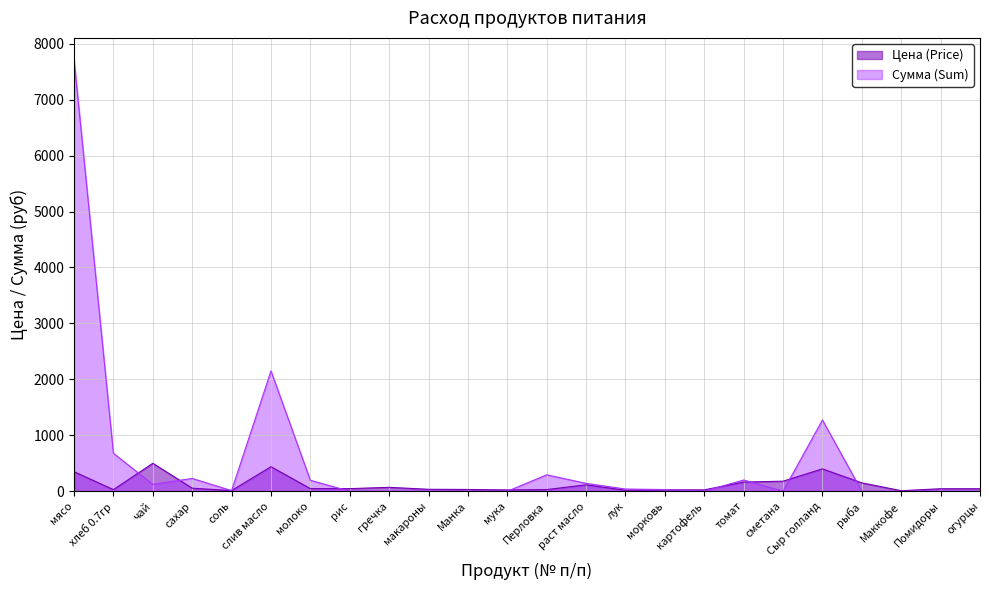

Reading left to right, list all the values displayed in this chart.

Цена (Price): мясо=350.0	хлеб 0.7гр=28.6	чай=500.0	сахар=55.0	соль=12.0	слив масло=438.9	молоко=47.0	рис=47.0	гречка=70.0	макароны=35.0	Манка=32.0	мука=24.0	Перловка=30.0	раст масло=115.0	лук=18.0	морковь=25.0	картофель=25.0	томат=164.3	сметана=180.0	Сыр голланд=400.0	рыба=150.0	Маккофе=10.0	Помидоры=45.0	огурцы=45.0
Сумма (Sum): мясо=7717.5	хлеб 0.7гр=679.0	чай=122.5	сахар=229.1	соль=11.8	слив масло=2150.6	молоко=195.8	рис=0.0	гречка=0.0	макароны=0.0	Манка=0.0	мука=0.0	Перловка=294.0	раст масло=140.9	лук=39.7	морковь=30.6	картофель=0.0	томат=201.3	сметана=0.0	Сыр голланд=1274.0	рыба=0.0	Маккофе=0.0	Помидоры=0.0	огурцы=0.0